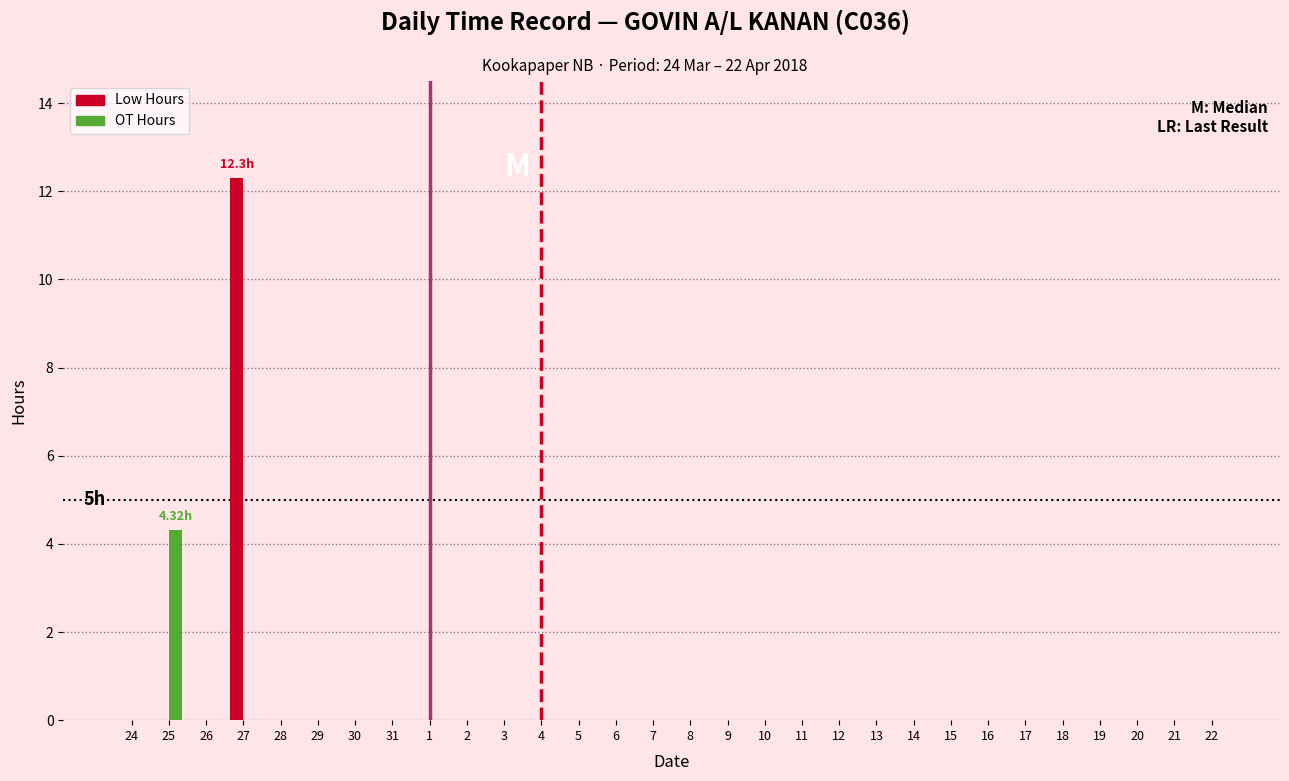

What is the sum of all Low Hours values?

12.3